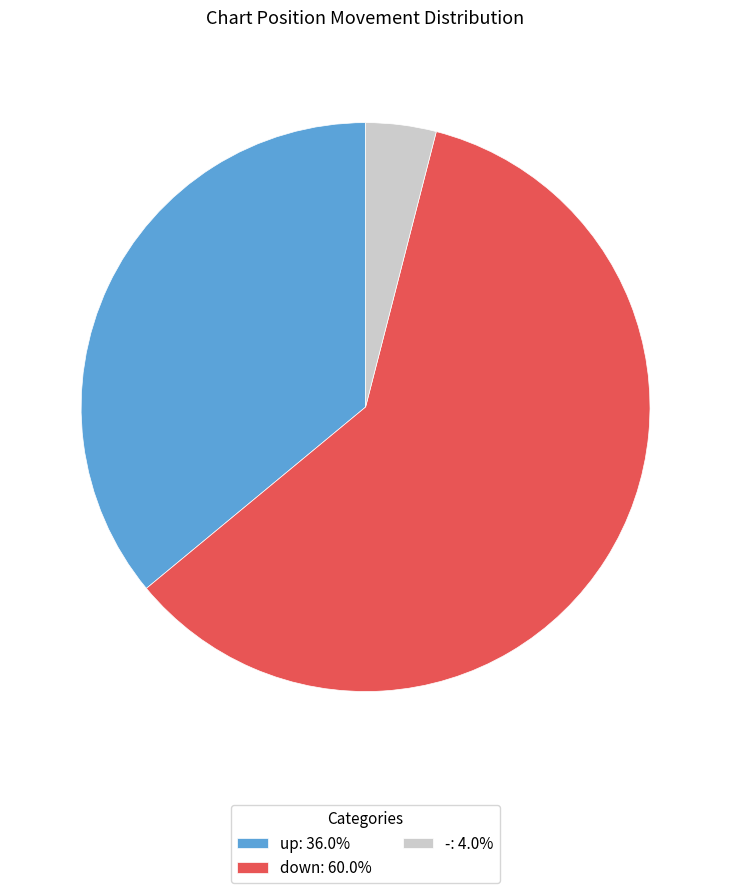

Which category has the biggest portion of the pie?

down